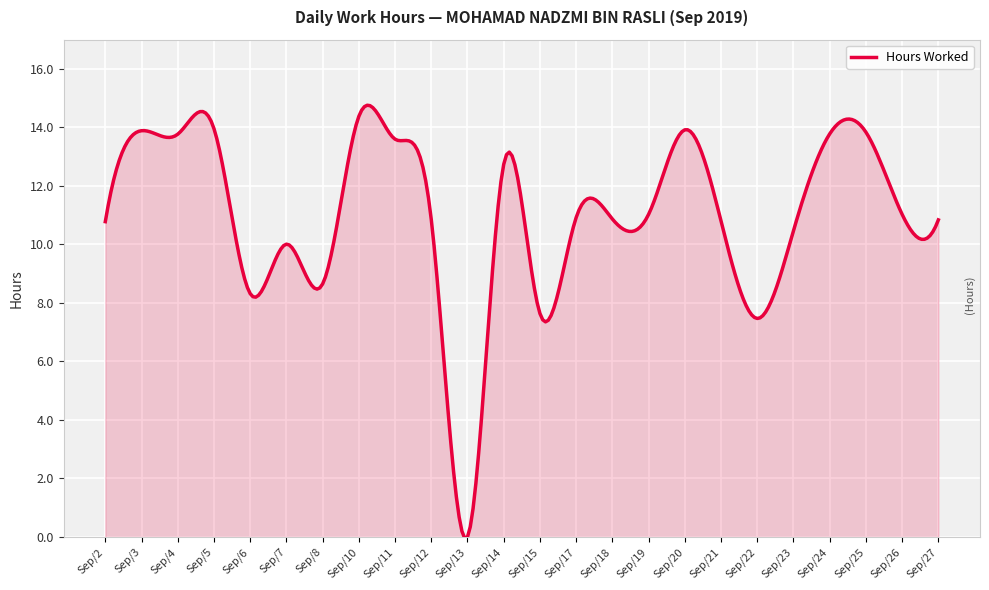

Count the number of categories in the chart.

24